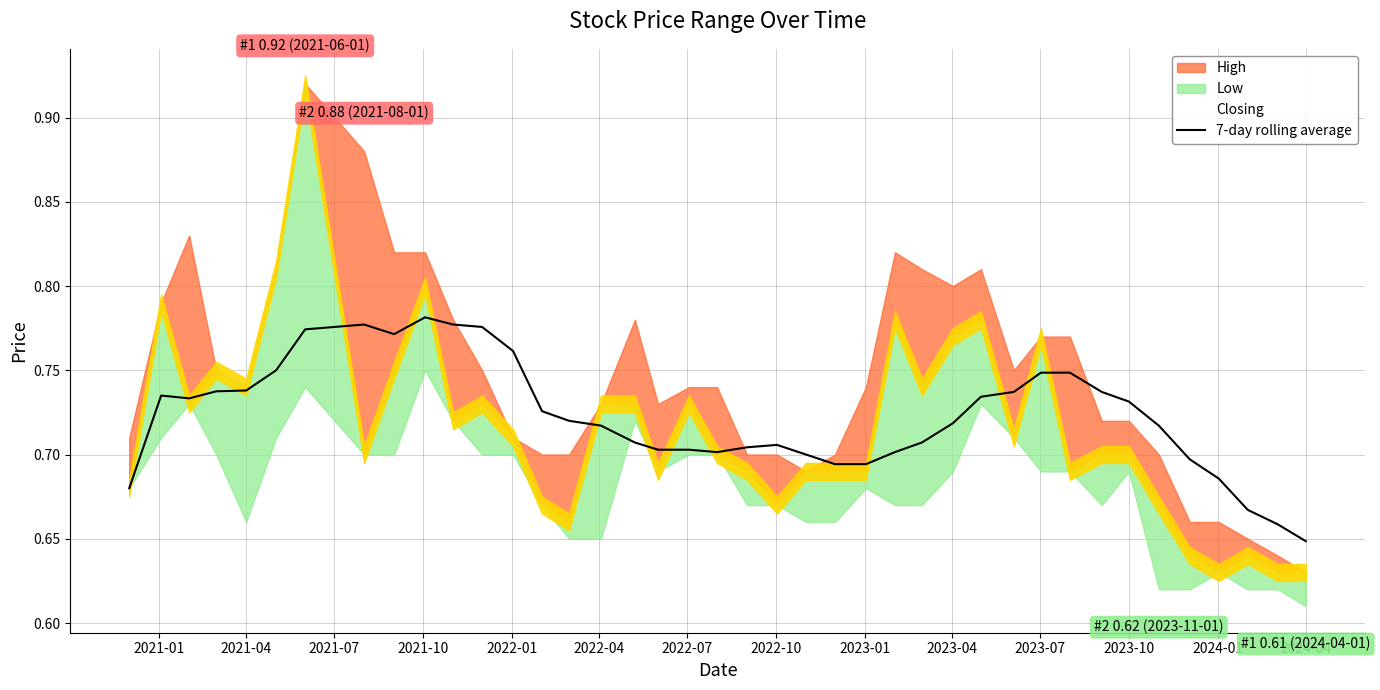

Where is 7-day rolling average nearest to the value 0?

2024-04